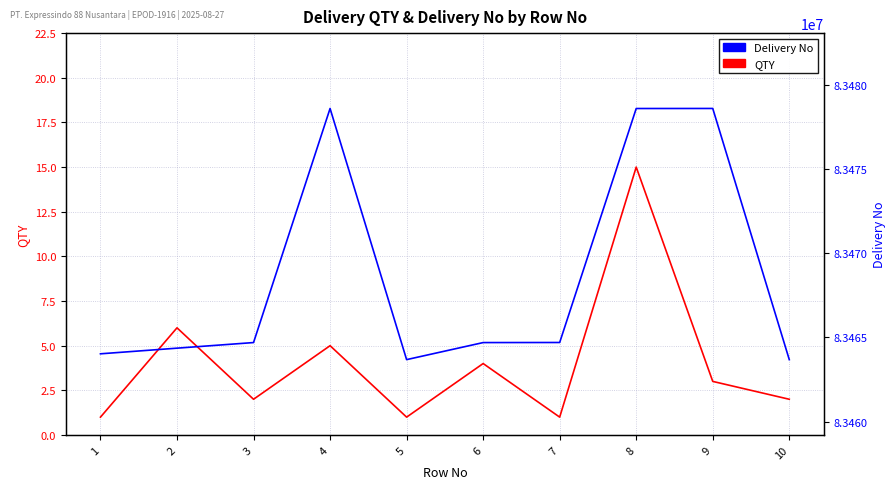

Reading right to left, list all the values displayed in this chart.

QTY: 2	3	15	1	4	1	5	2	6	1
Delivery No: 83463674	83478588	83478585	83464692	83464687	83463675	83478587	83464688	83464355	83464020